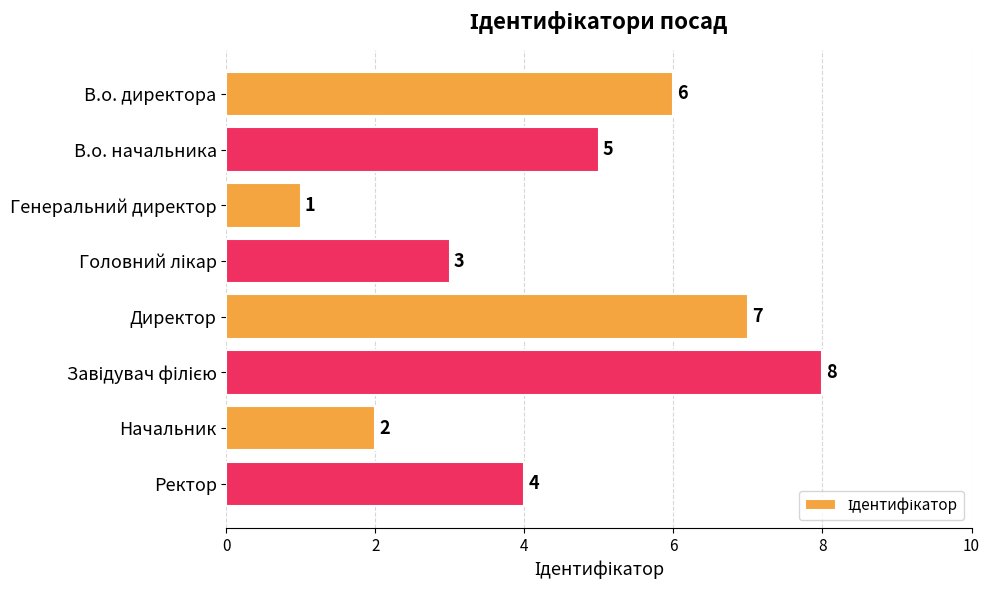

What is the maximum value shown in the chart?

8